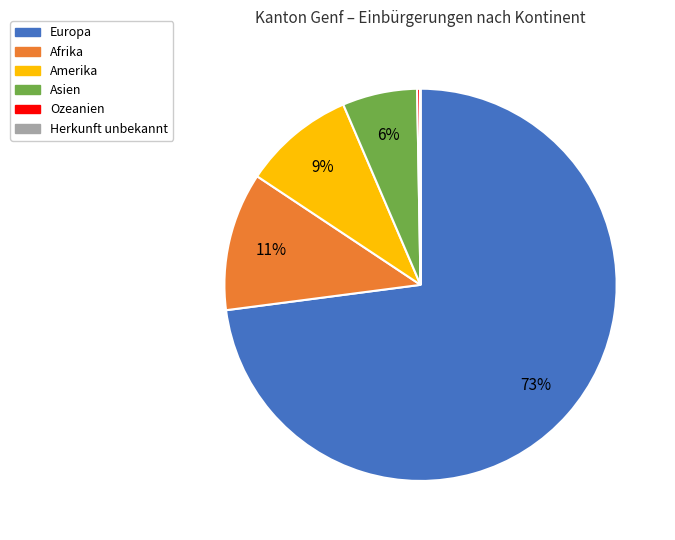

Do Asien and Europa together represent more than half of the pie?

Yes